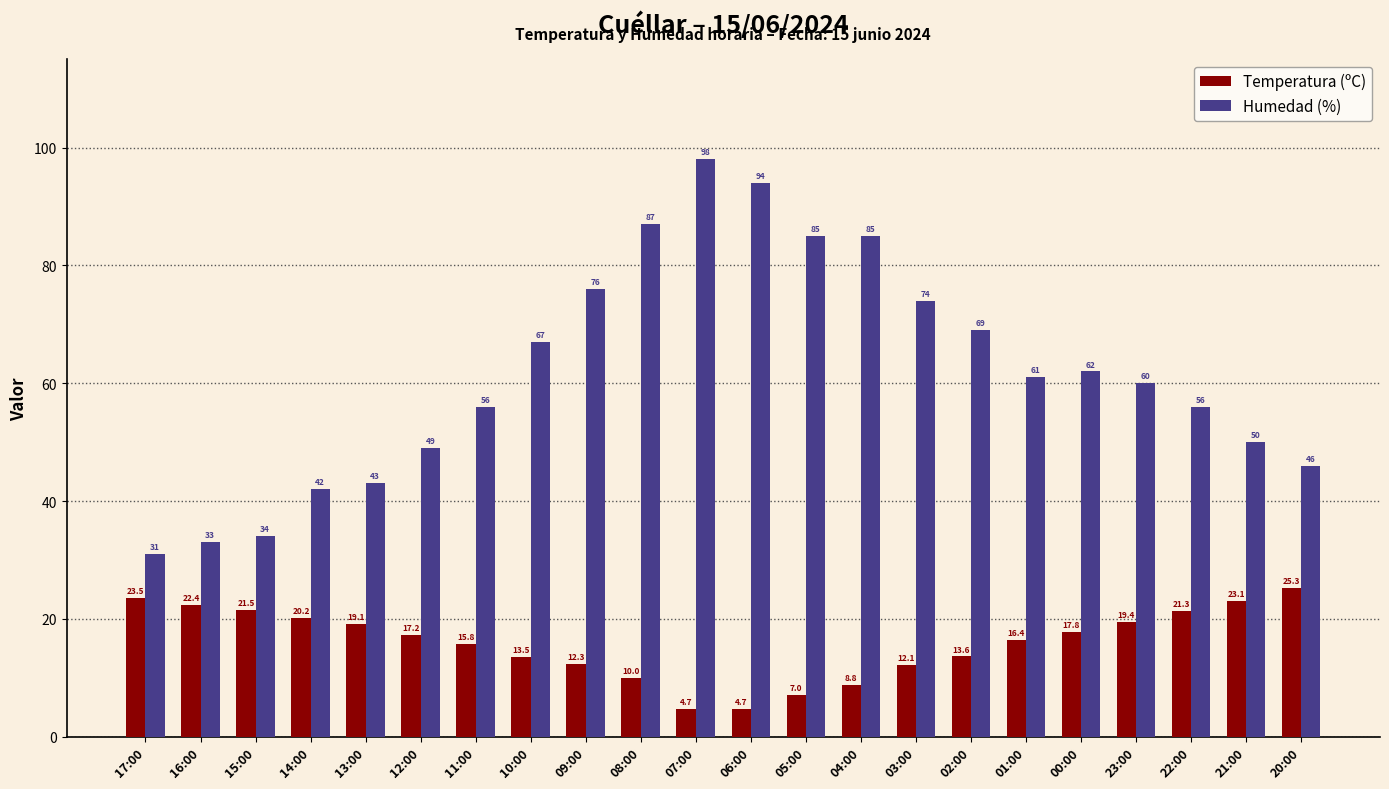

List the series in order of their overall mean, lowest first.

Temperatura (ºC), Humedad (%)